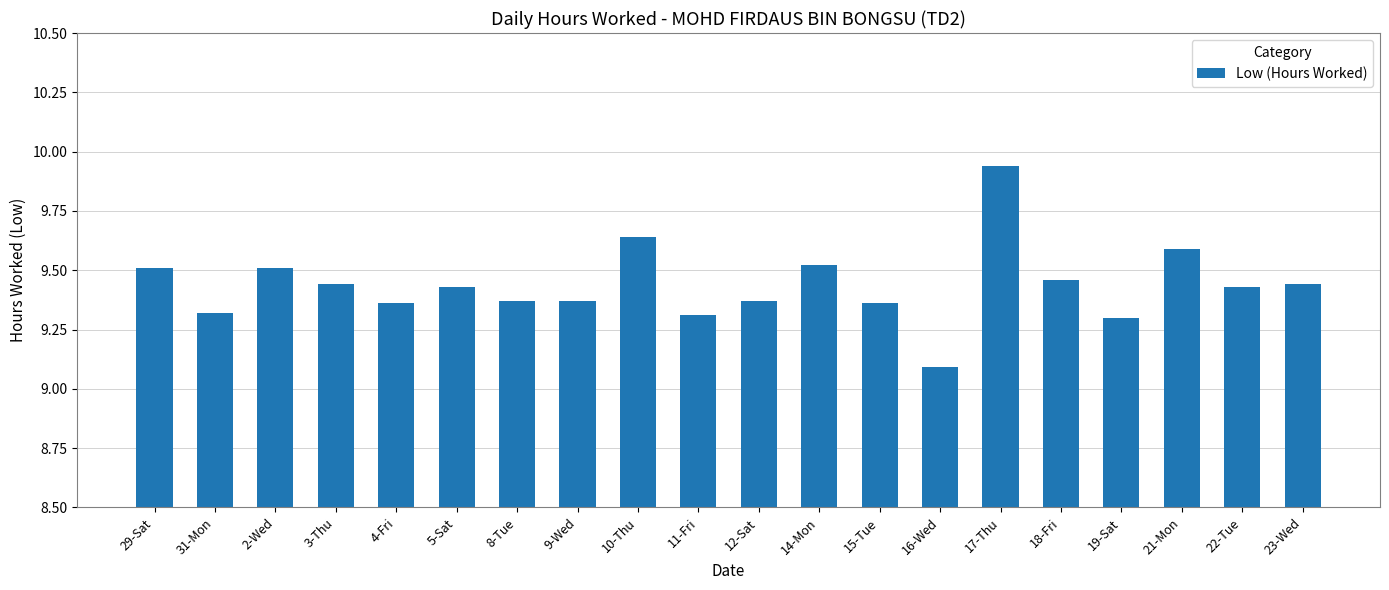

Where is the data nearest to the value 9?

16-Wed